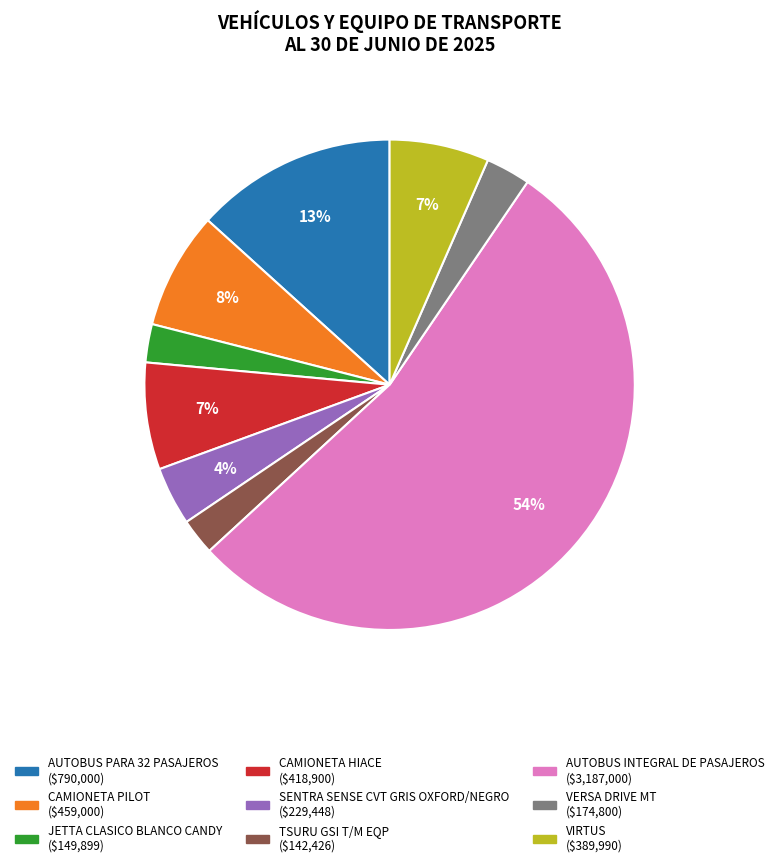

To the nearest percent, what percentage of the pie is VERSA DRIVE MT?

3%